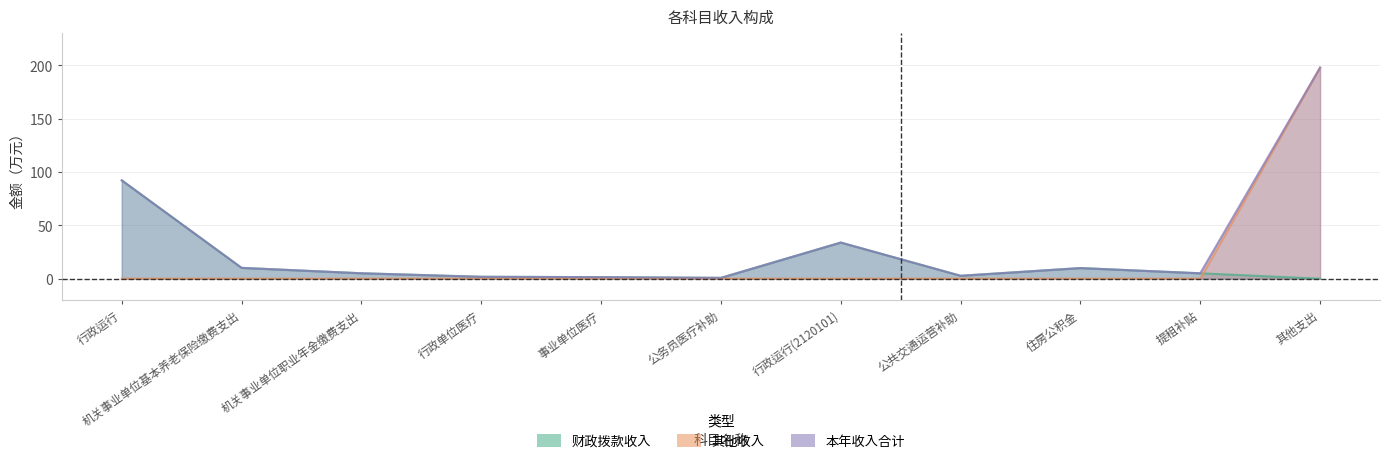

True or false: 其他收入 and 本年收入合计 cross at least once.

False